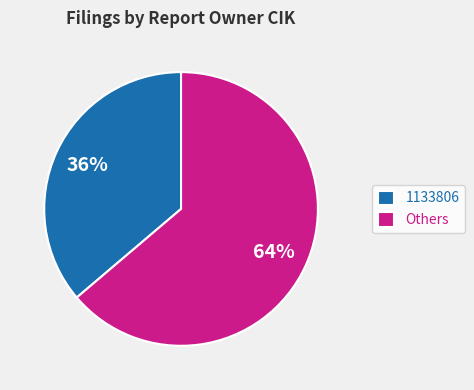

Rank the categories by value from highest to lowest.

Others, 1133806